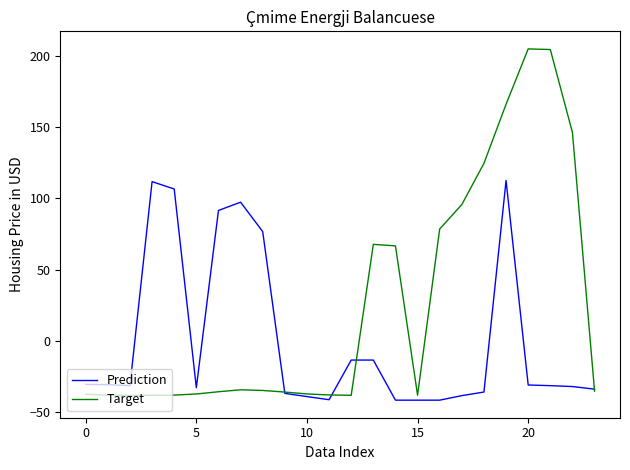

What is the smallest value displayed?

-41.5